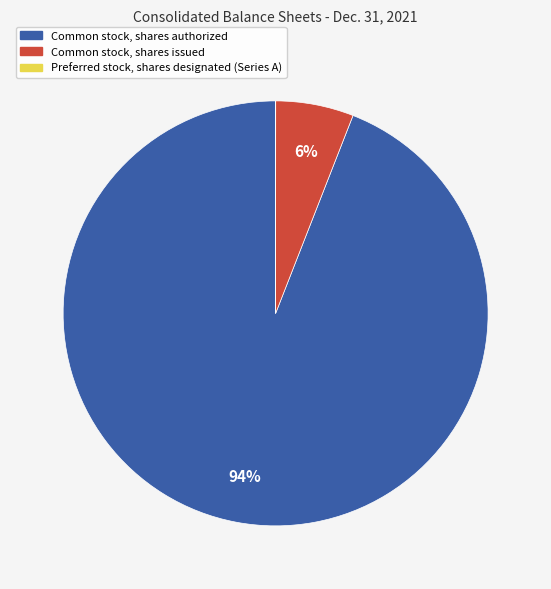

What percentage is the Common stock, shares authorized slice, to the nearest percent?

94%